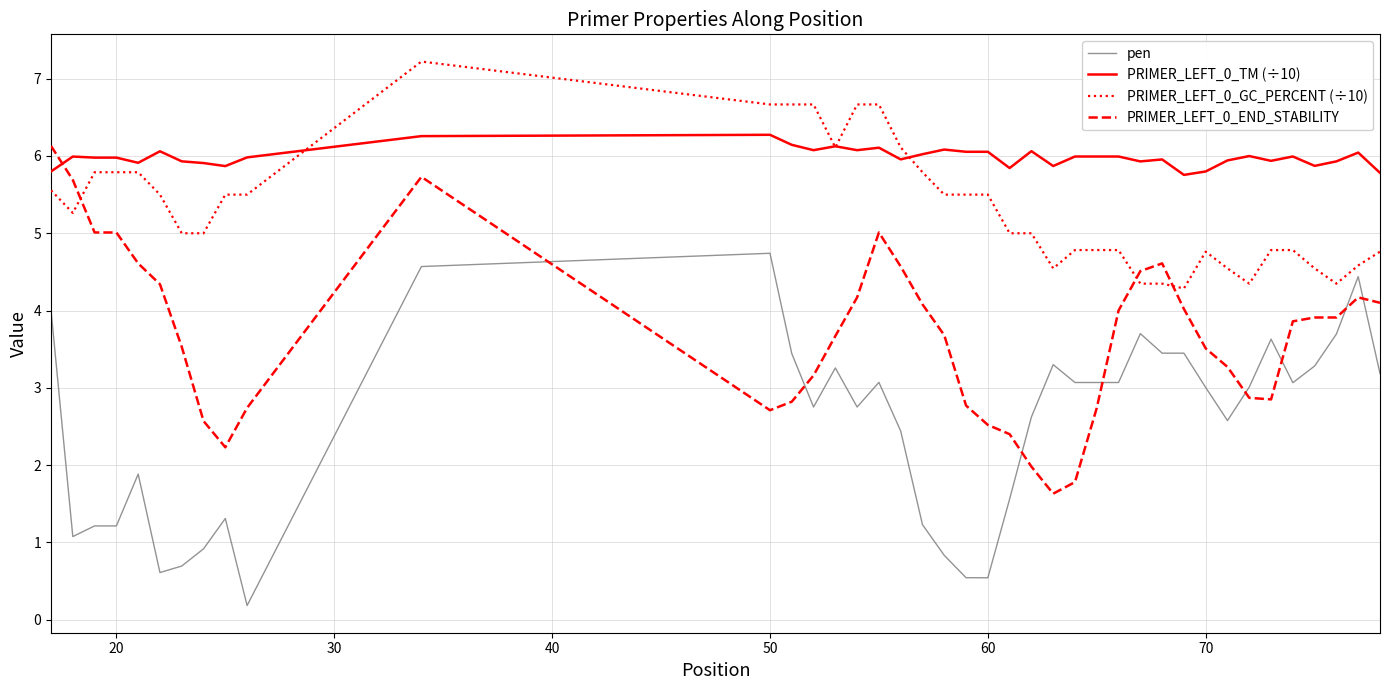

At how many categories does at least one series exceed 2?

40